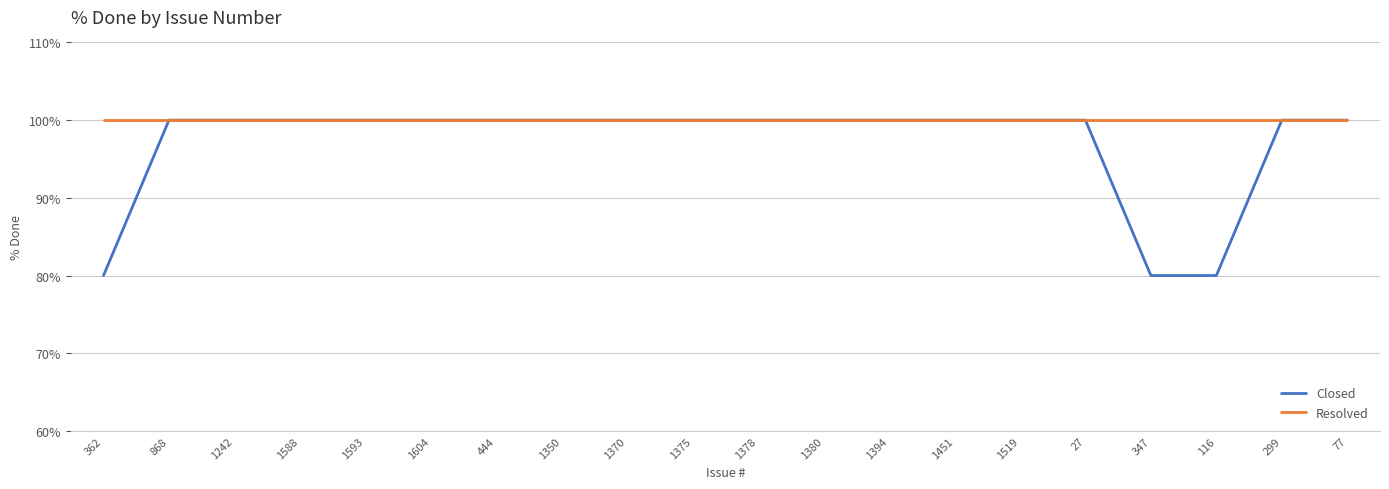

Reading left to right, extract all data points from this chart.

Closed: 362=80	868=100	1242=100	1588=100	1593=100	1604=100	444=100	1350=100	1370=100	1375=100	1378=100	1380=100	1394=100	1451=100	1519=100	27=100	347=80	116=80	299=100	77=100
Resolved: 362=100	868=100	1242=100	1588=100	1593=100	1604=100	444=100	1350=100	1370=100	1375=100	1378=100	1380=100	1394=100	1451=100	1519=100	27=100	347=100	116=100	299=100	77=100